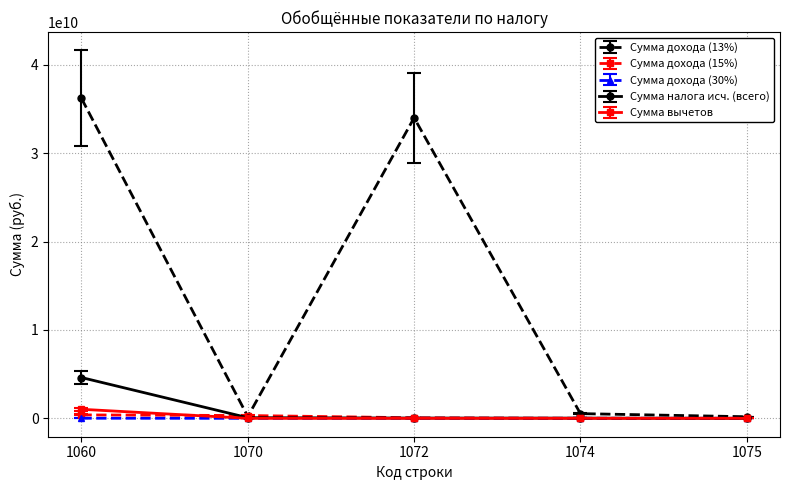

Is the value of Сумма дохода (13%) at 1060 greater than the value of Сумма дохода (30%) at 1072?

Yes